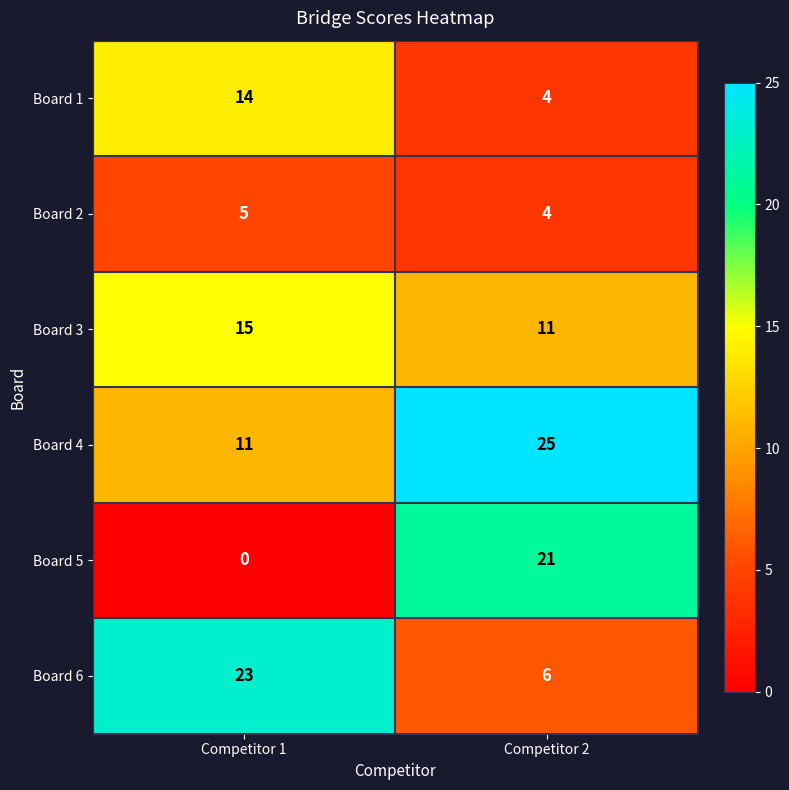

Reading right to left, what are all the values shown in this chart?

Board 1: 4	14
Board 2: 4	5
Board 3: 11	15
Board 4: 25	11
Board 5: 21	0
Board 6: 6	23